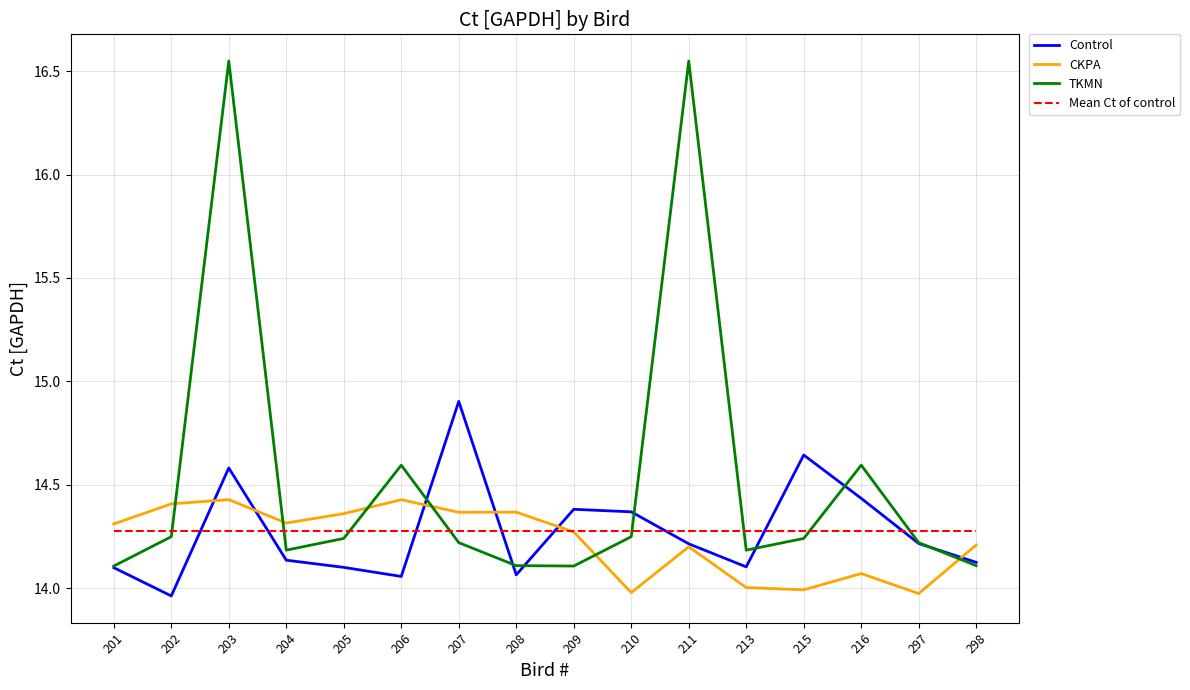

The Control series shows 14.1 at 208. True or false?

True